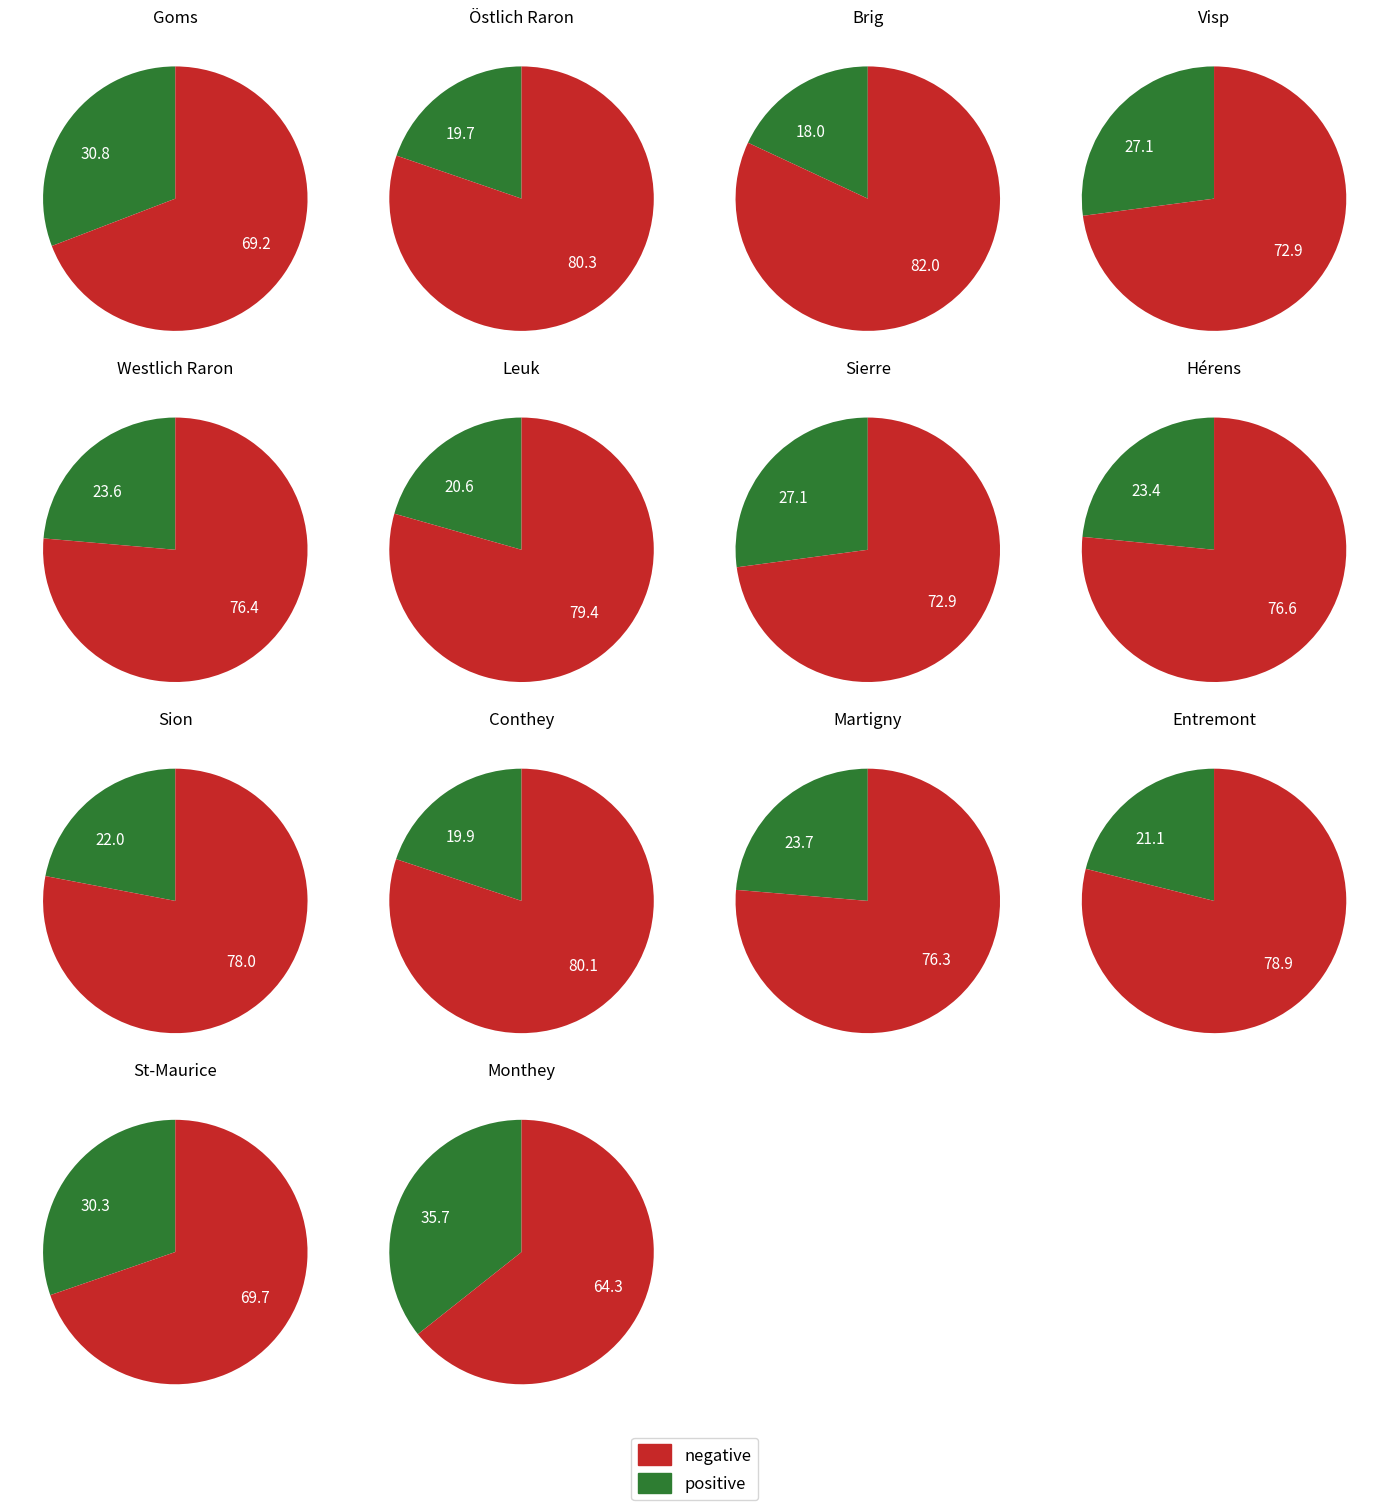

How much of the chart is everything except Monthey?

84.5%